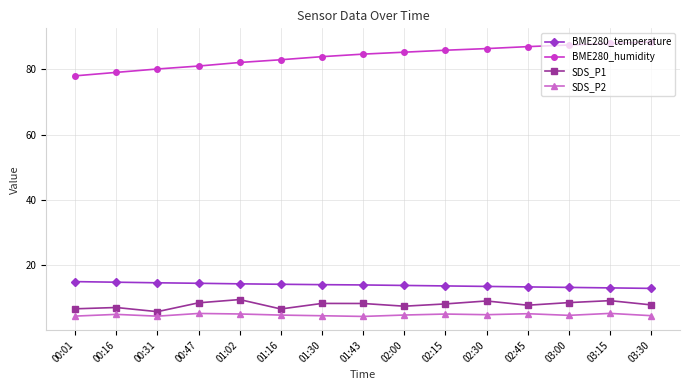

True or false: SDS_P1 and BME280_humidity cross at least once.

False